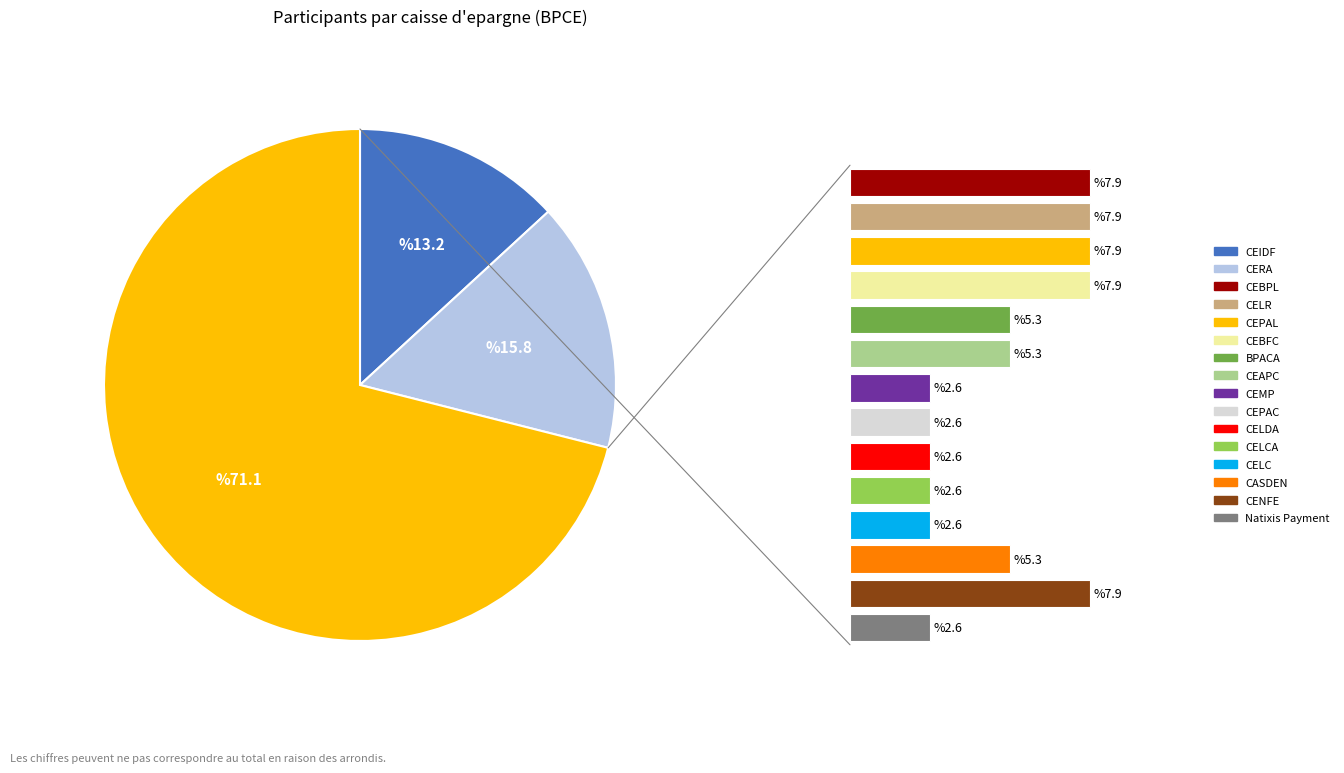

To the nearest percent, what portion does CEBFC represent?

8%